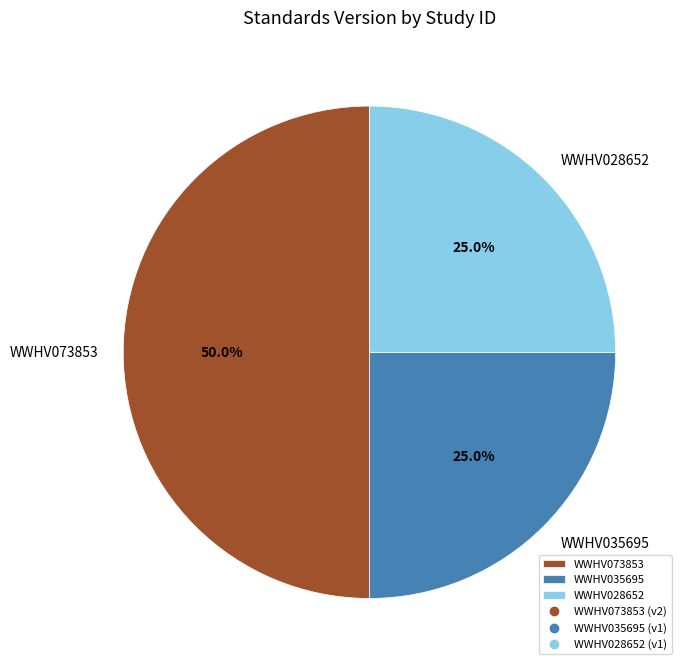

Count the number of slices in the pie.

3